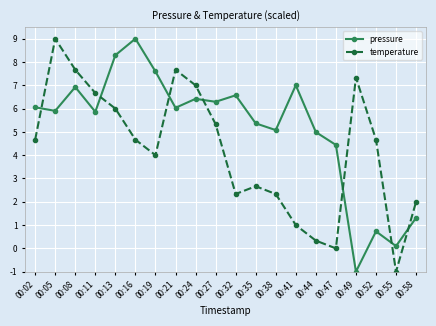

What is the average value of the pressure series?

5.1